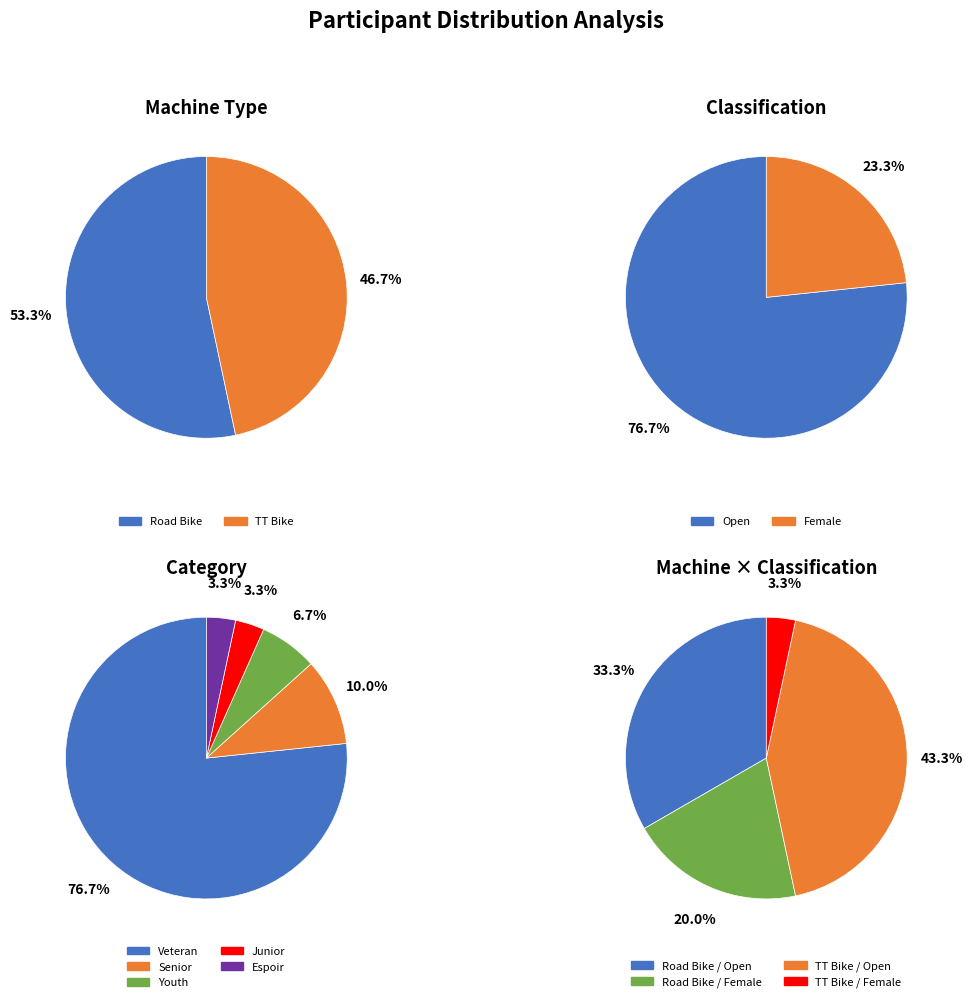

What is the ratio of the value at Road Bike to the value at TT Bike?

1.1